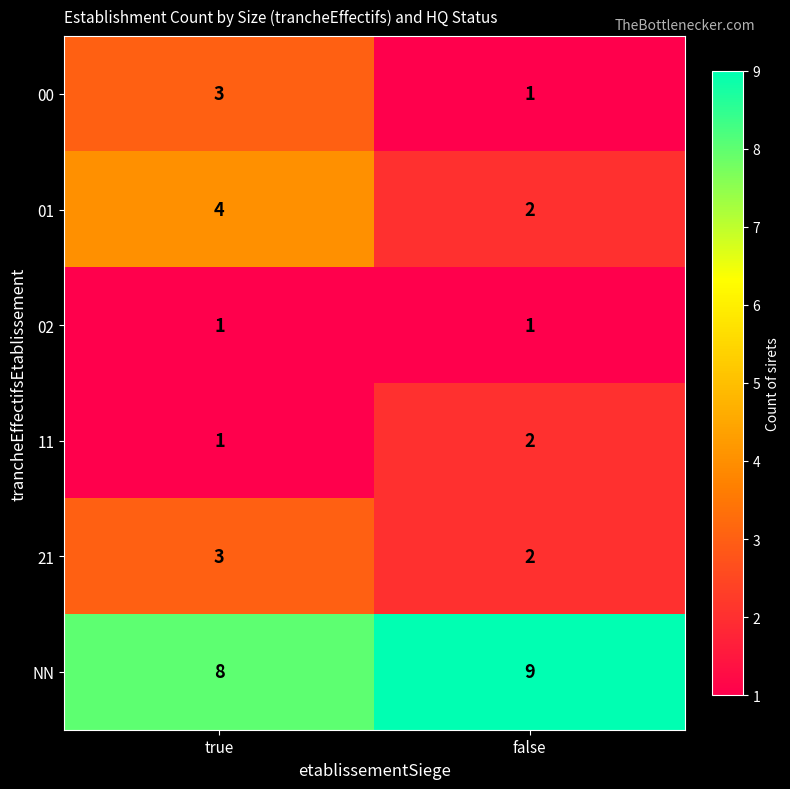

At how many categories does at least one series exceed 1?

2